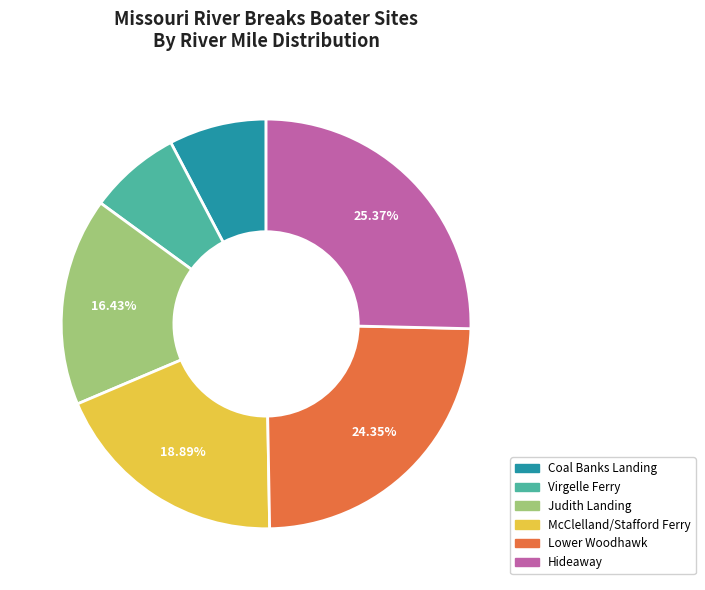

How many segments does this pie chart have?

6